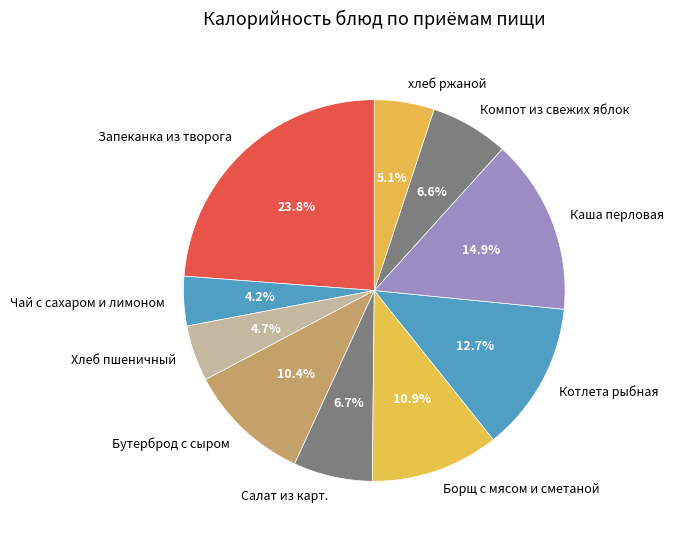

What is the largest slice in the pie chart?

Запеканка из творога